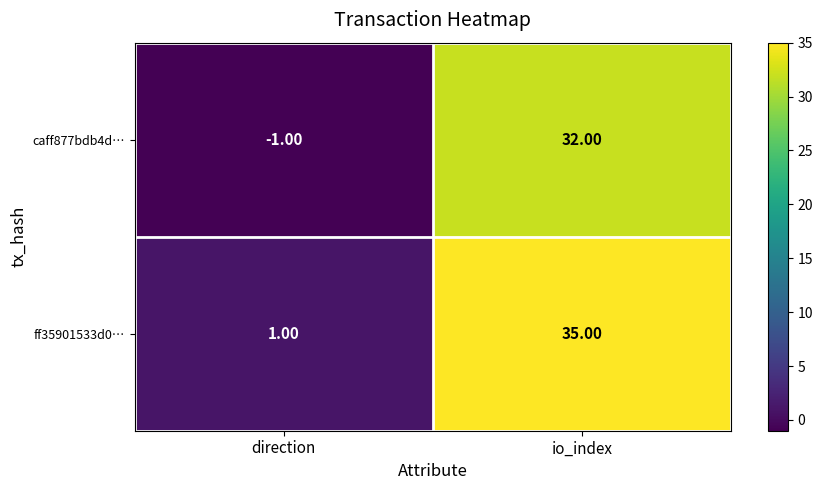

At which category is the sum across all series the highest?

io_index